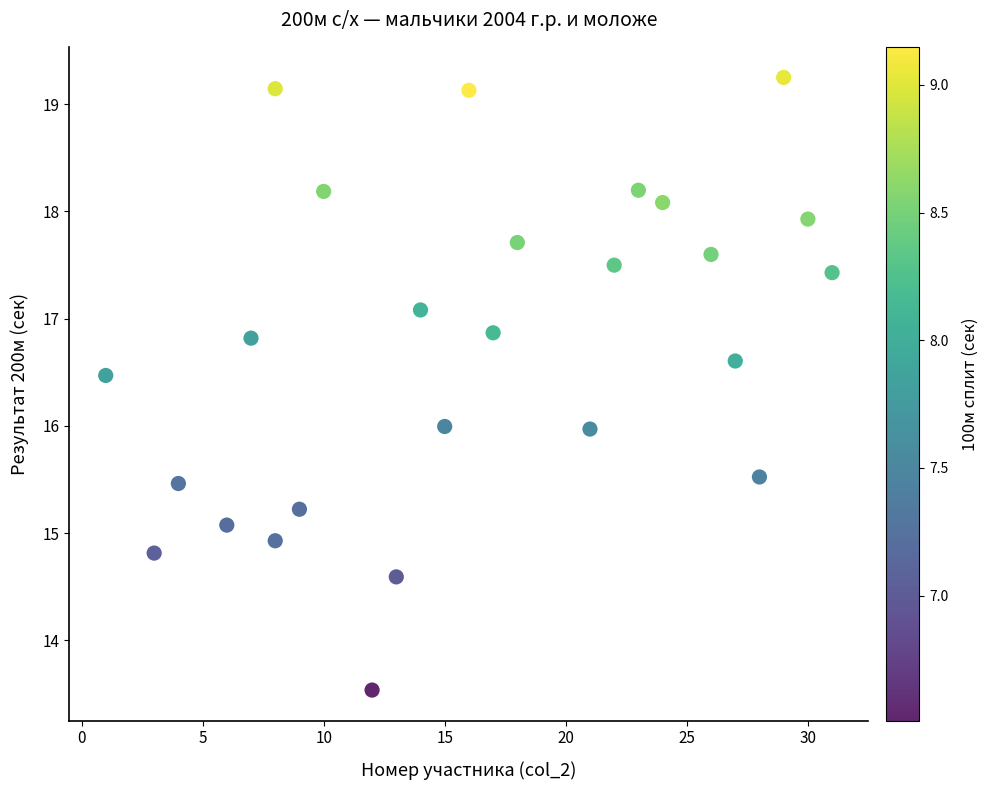

What is the range of X values (max minus min)?

30.0